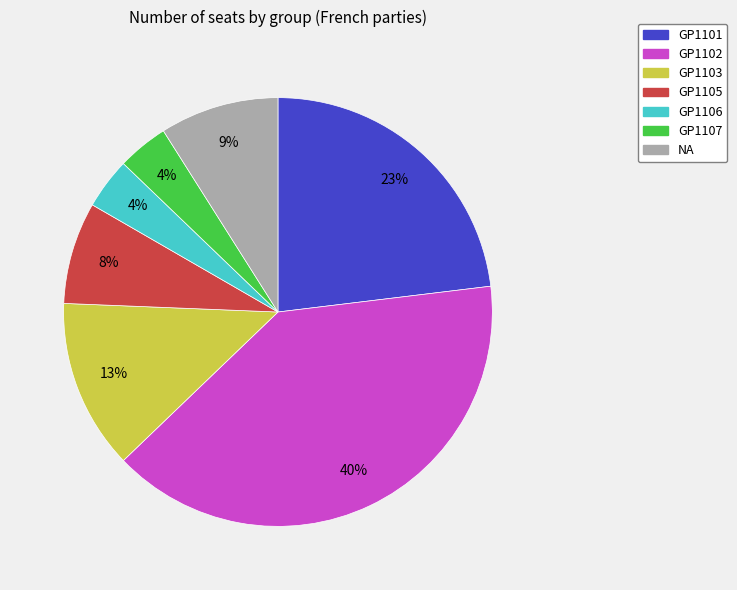

How many segments does this pie chart have?

7